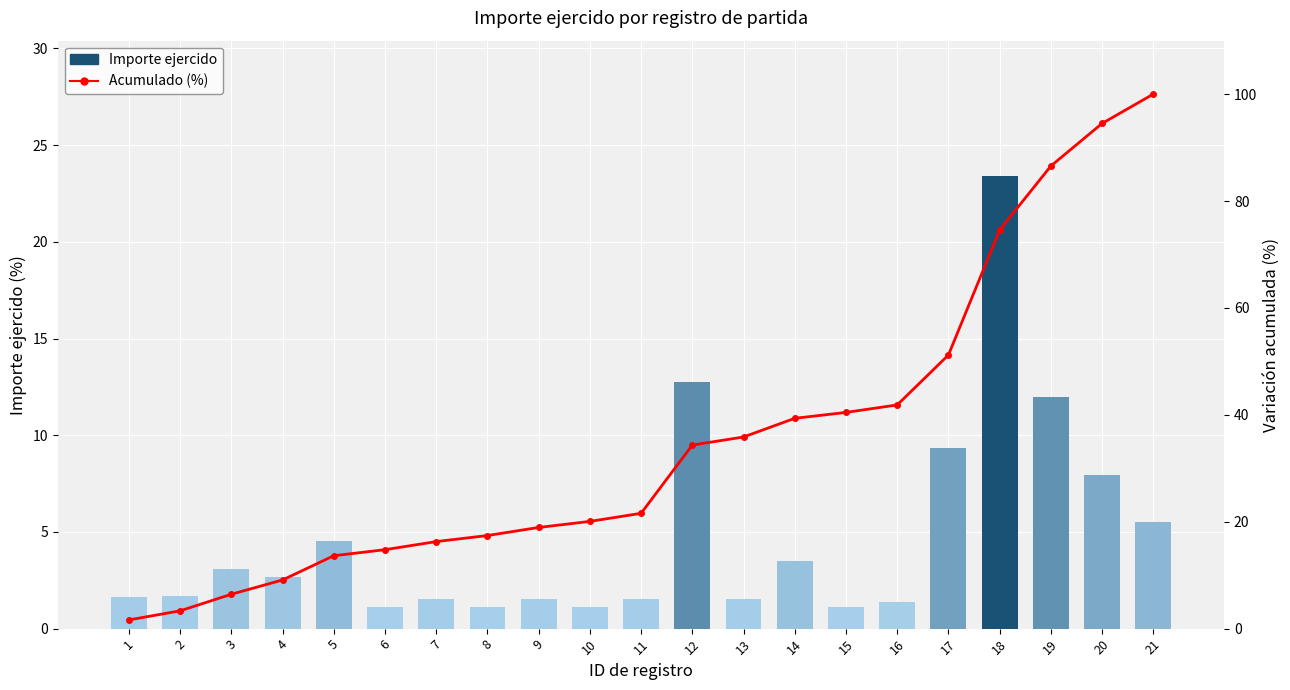

How many series are shown in this chart?

2